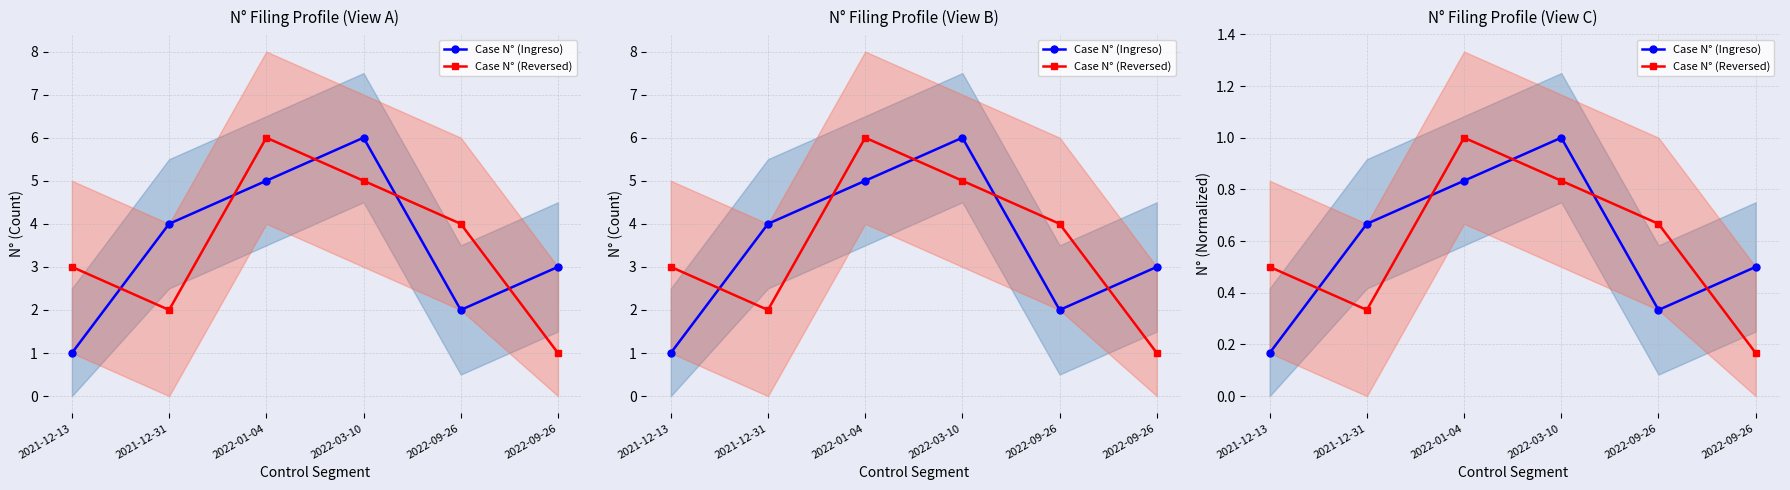

How many categories are shown in the chart?

6